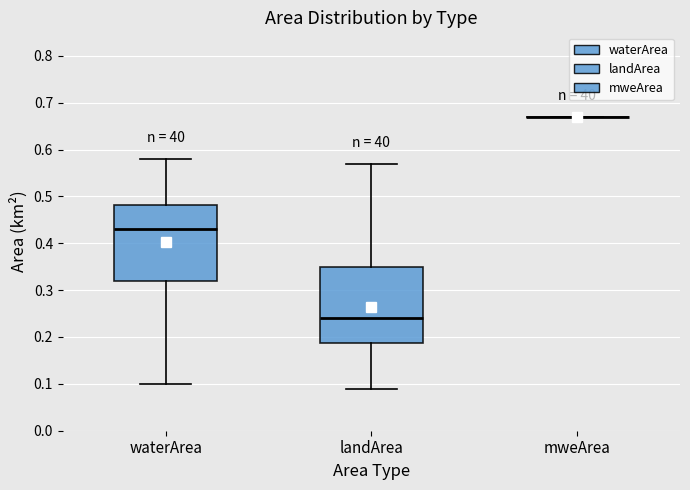

Where does the upper whisker of the box for landArea end on the y-axis? The values are not printed on the chart, so give them approximately, as read against the axis.

0.57